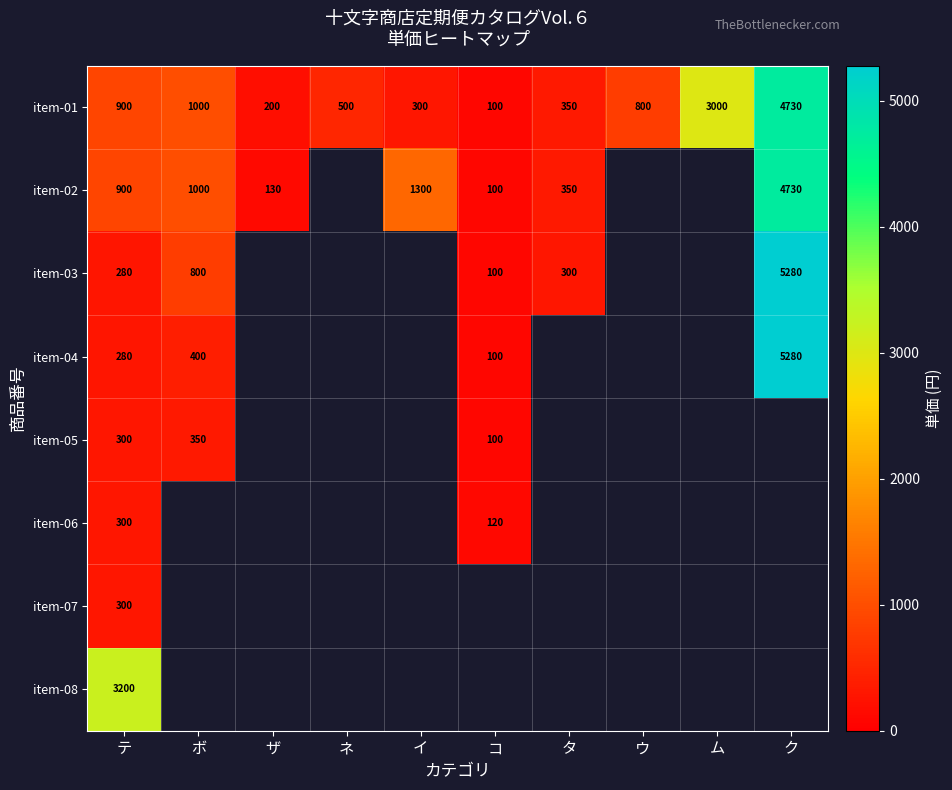

Is it true that item-02 equals 1765.1 at イ?

False